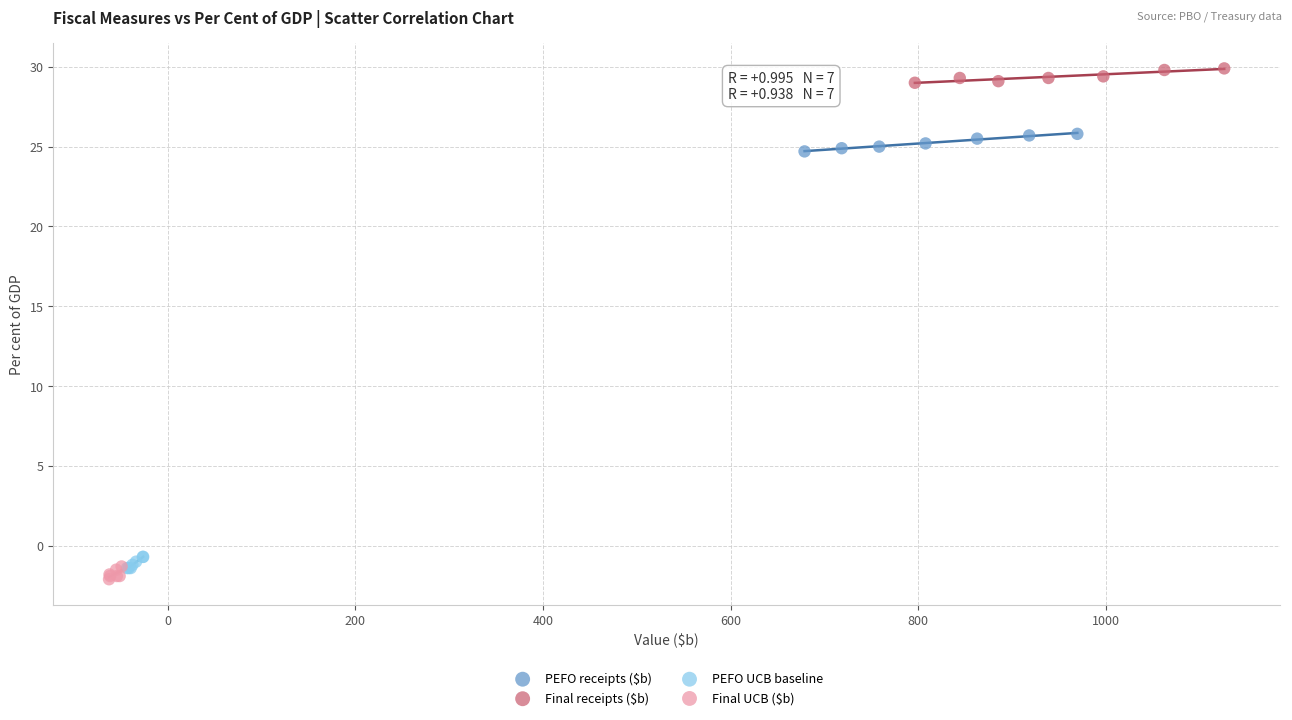

Which series reaches the maximum Y coordinate?

Final receipts ($b)